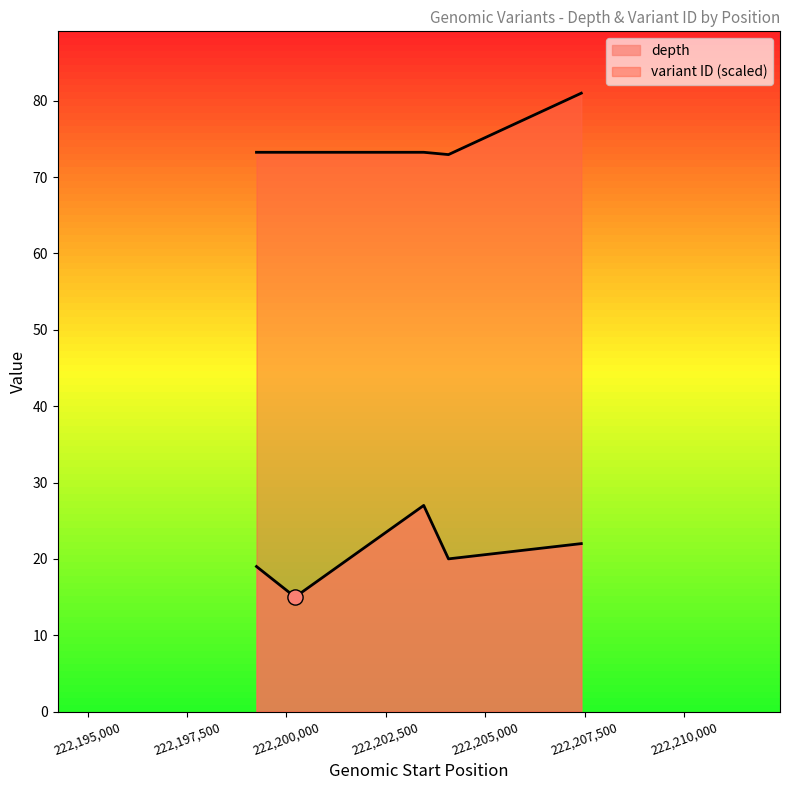

Which series has the largest total across all categories?

variant ID (scaled)